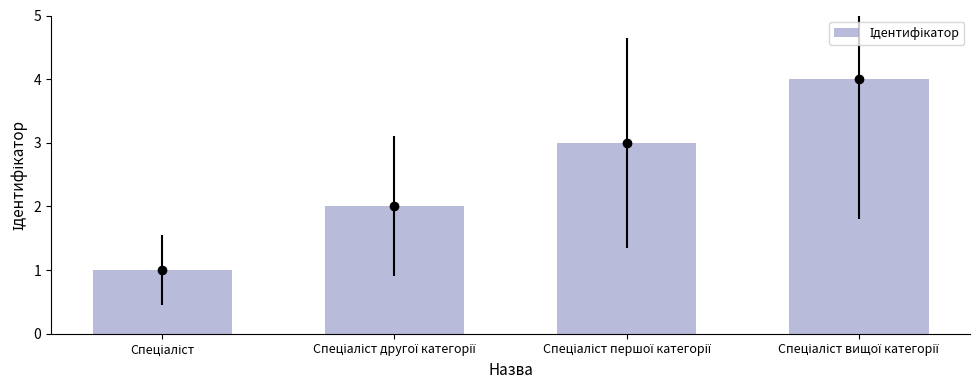

The value at Спеціаліст першої категорії is 3. True or false?

True